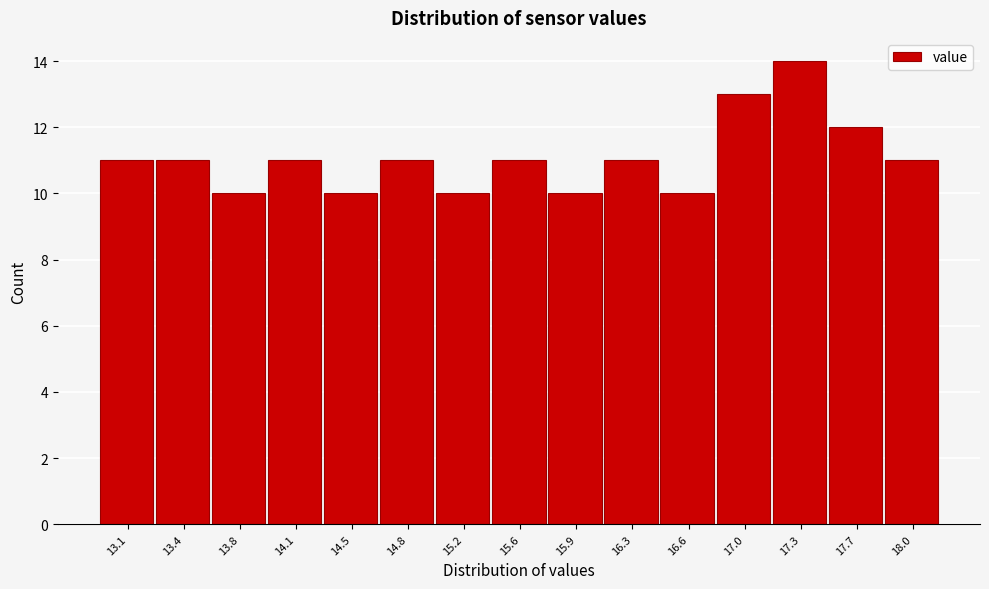

Reading left to right, list every bar in this chart as the range it spans on the x-axis followed by its height. Neither the bar edges nor the heights are printed on the chart, so give them approximately, as read against the axes.

12.90 to 13.25: 11
13.25 to 13.60: 11
13.60 to 13.95: 10
13.95 to 14.30: 11
14.30 to 14.65: 10
14.65 to 15.00: 11
15.00 to 15.35: 10
15.35 to 15.75: 11
15.75 to 16.10: 10
16.10 to 16.45: 11
16.45 to 16.80: 10
16.80 to 17.15: 13
17.15 to 17.50: 14
17.50 to 17.85: 12
17.85 to 18.20: 11